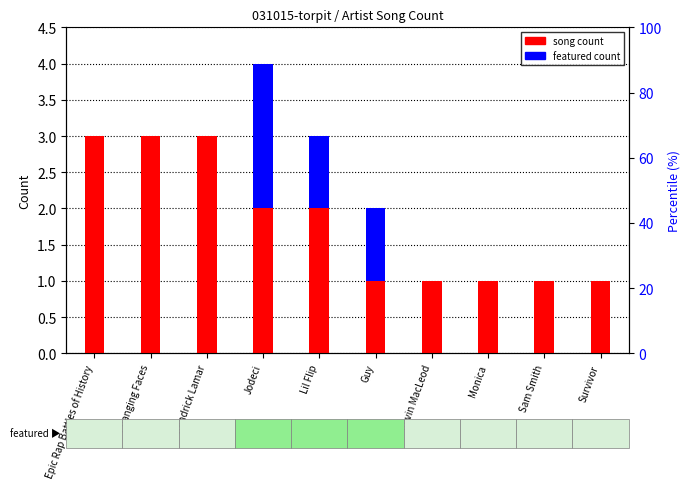

Is it true that song count equals 1 at Monica?

True